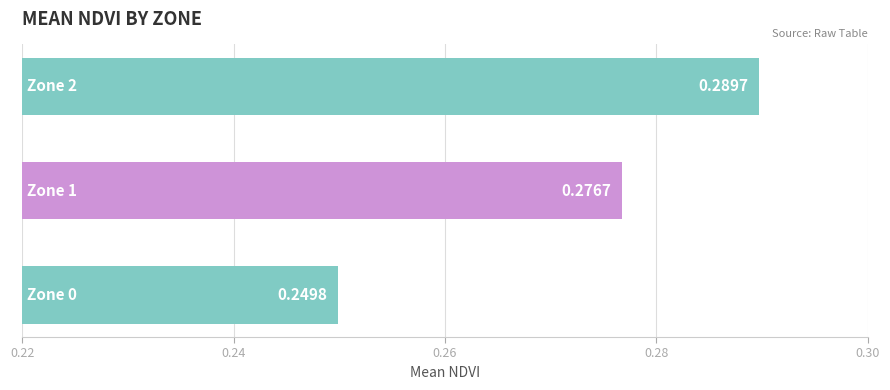

Are the bars horizontal?

Yes